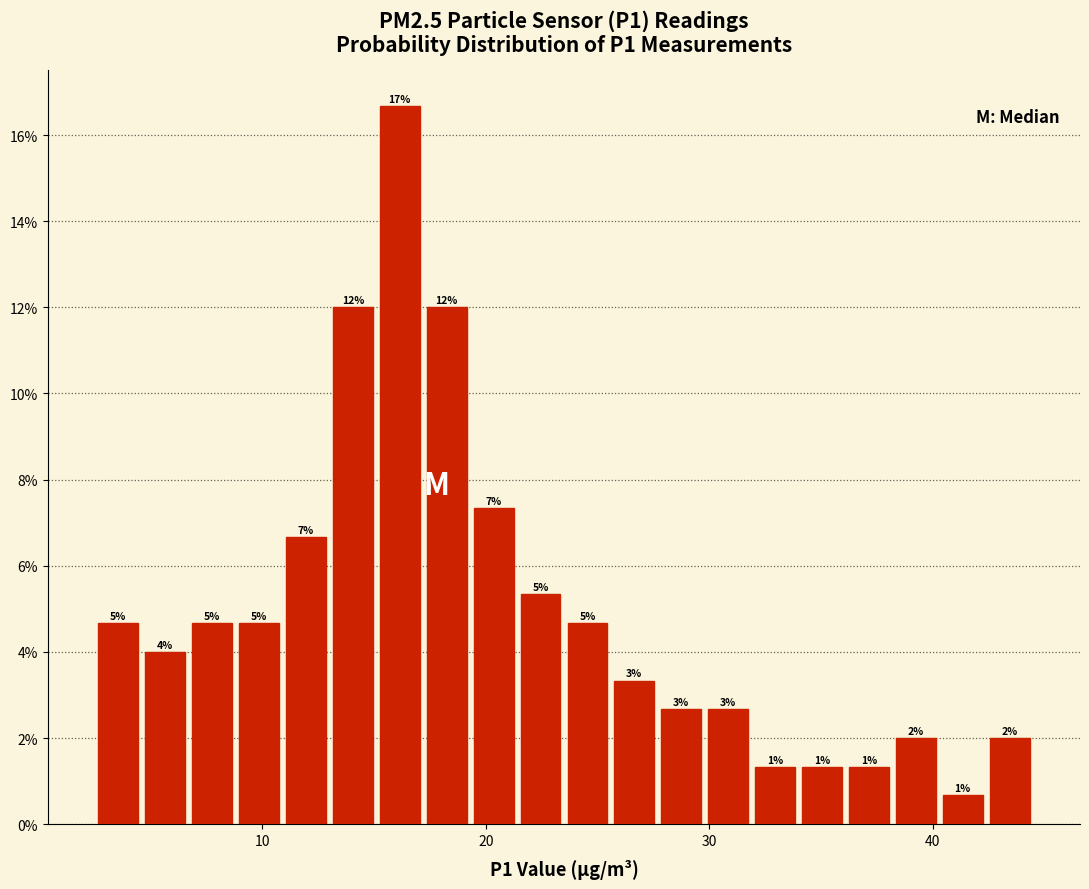

Read against the x-axis, roughly where is the centre of the tallest bar?

16